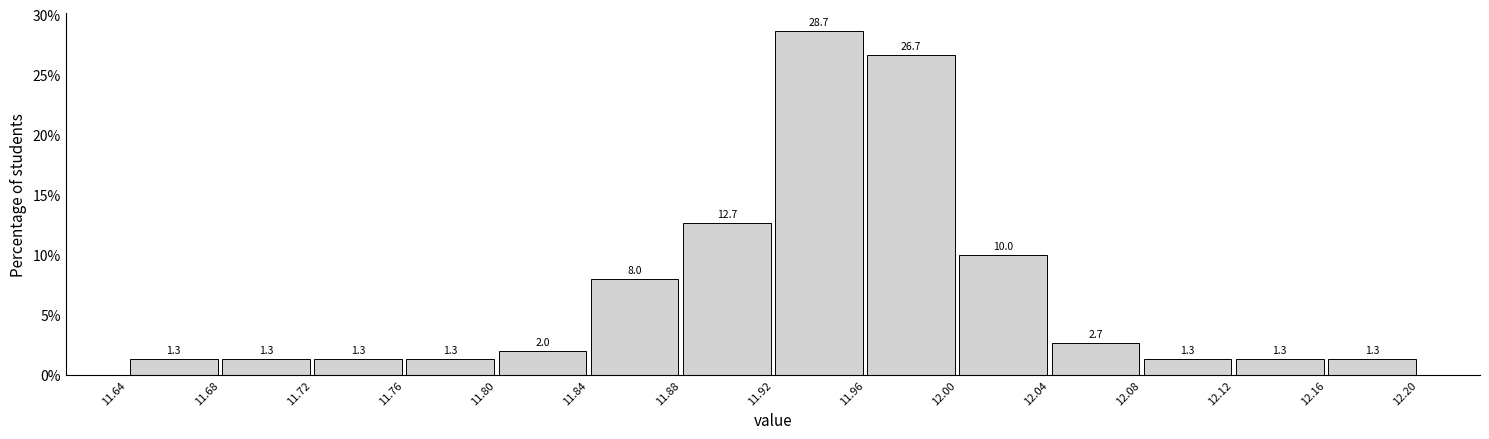

How tall is the bar that spans 11.76 to 11.80 on the x-axis?

1.3